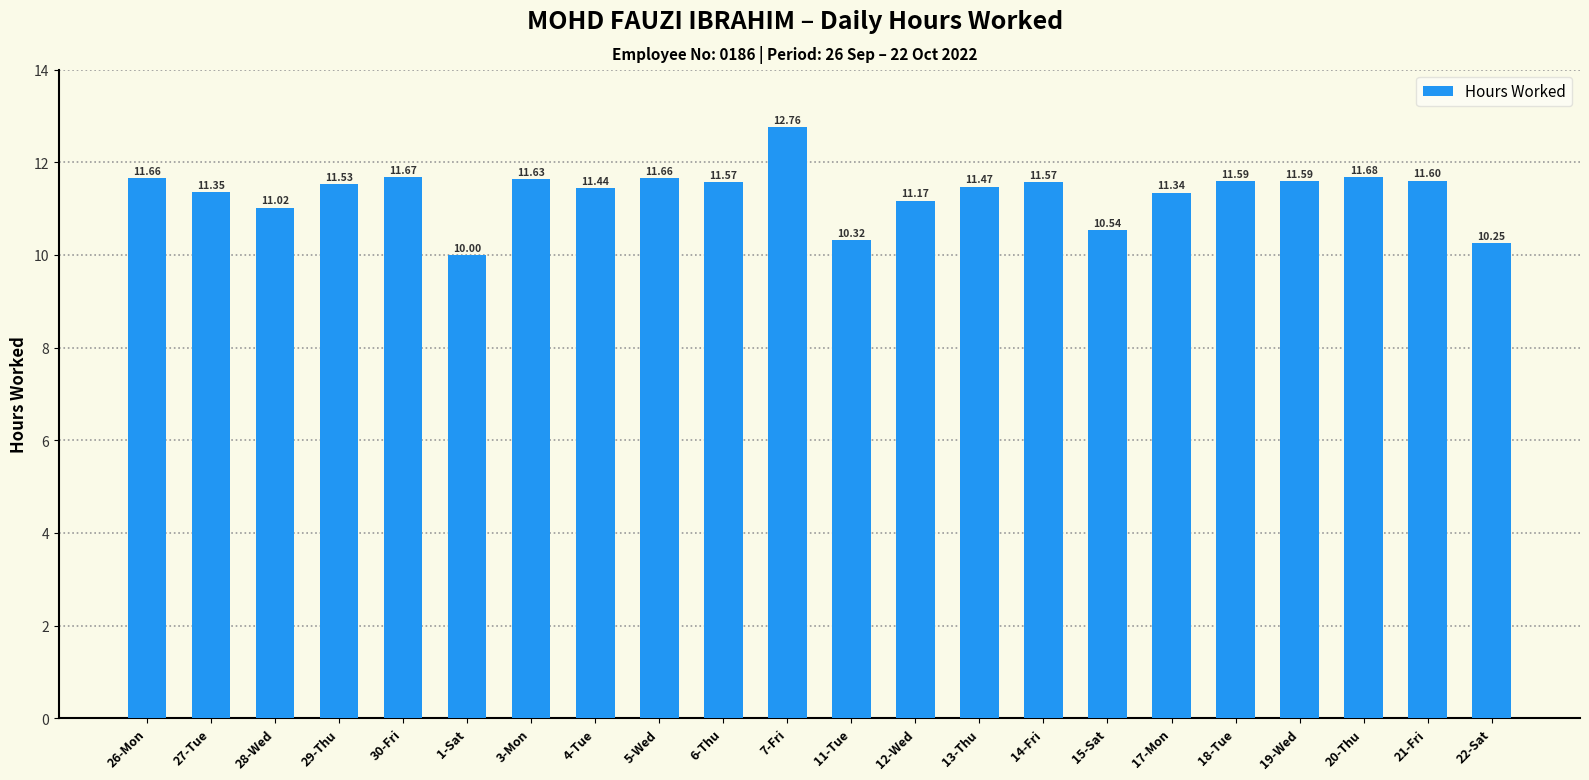

Read the value at 5-Wed.

11.7